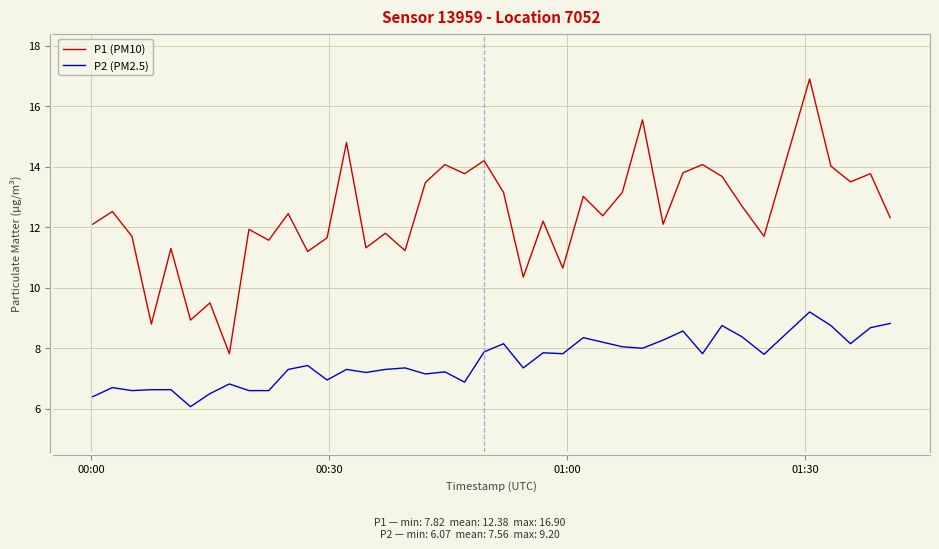

What is the difference between the second highest and second lowest values in the P2 (PM2.5) series?

2.4